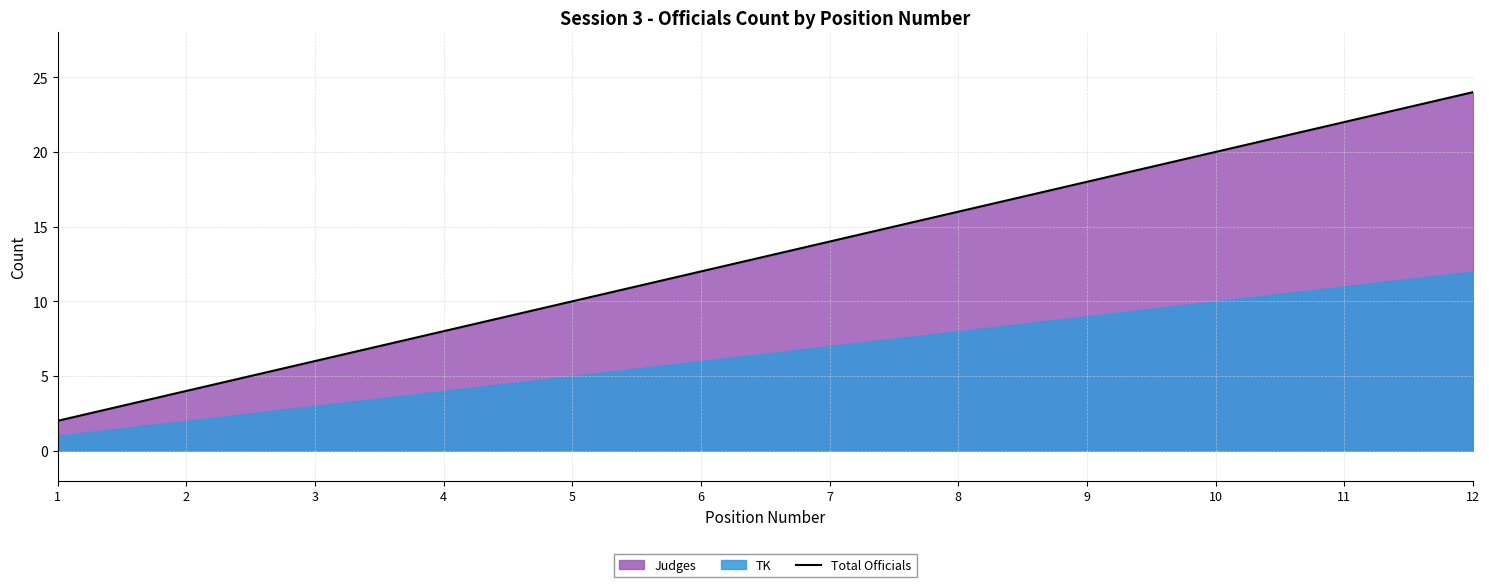

Between 5 and 6, which is larger?

6